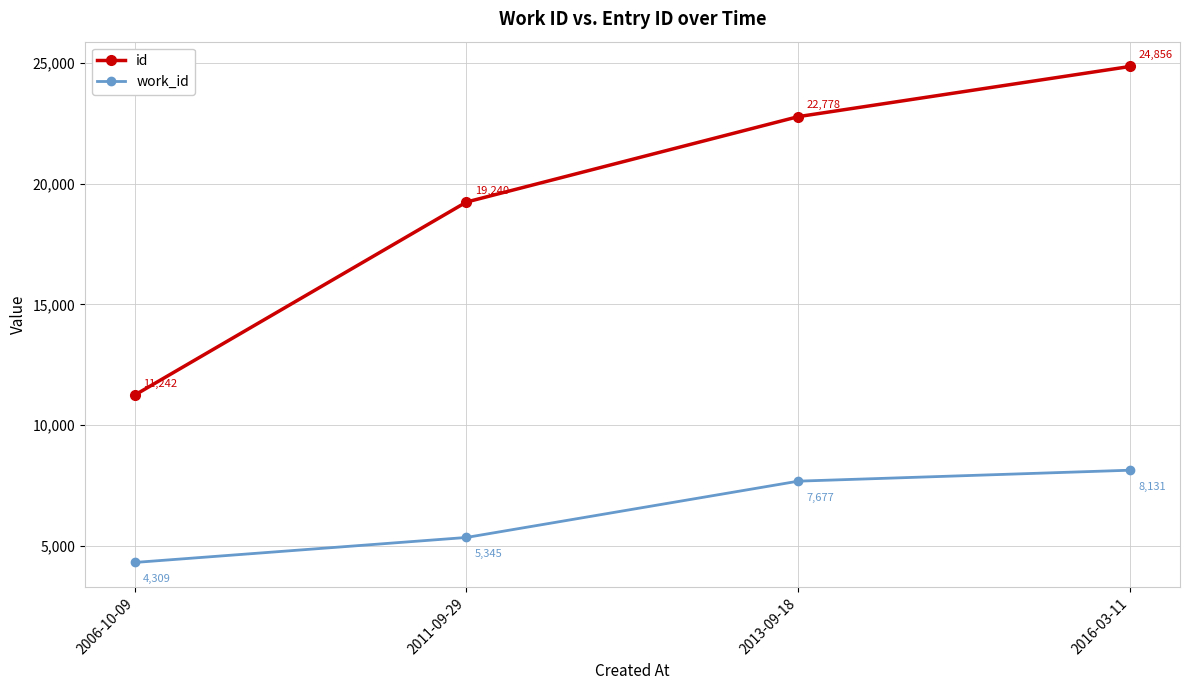

What is the total value across all series at 2016-03-11?

32987